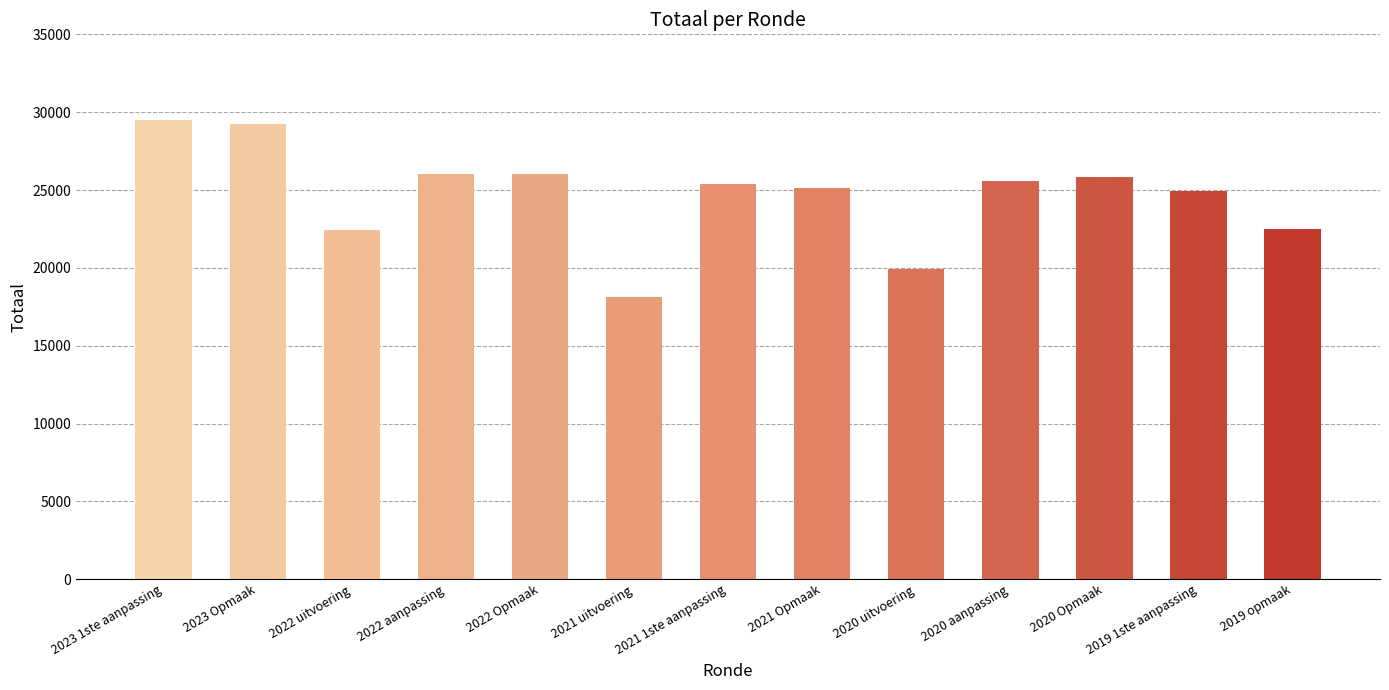

What is the approximate value at 2020 Opmaak, to the nearest 100?

25800